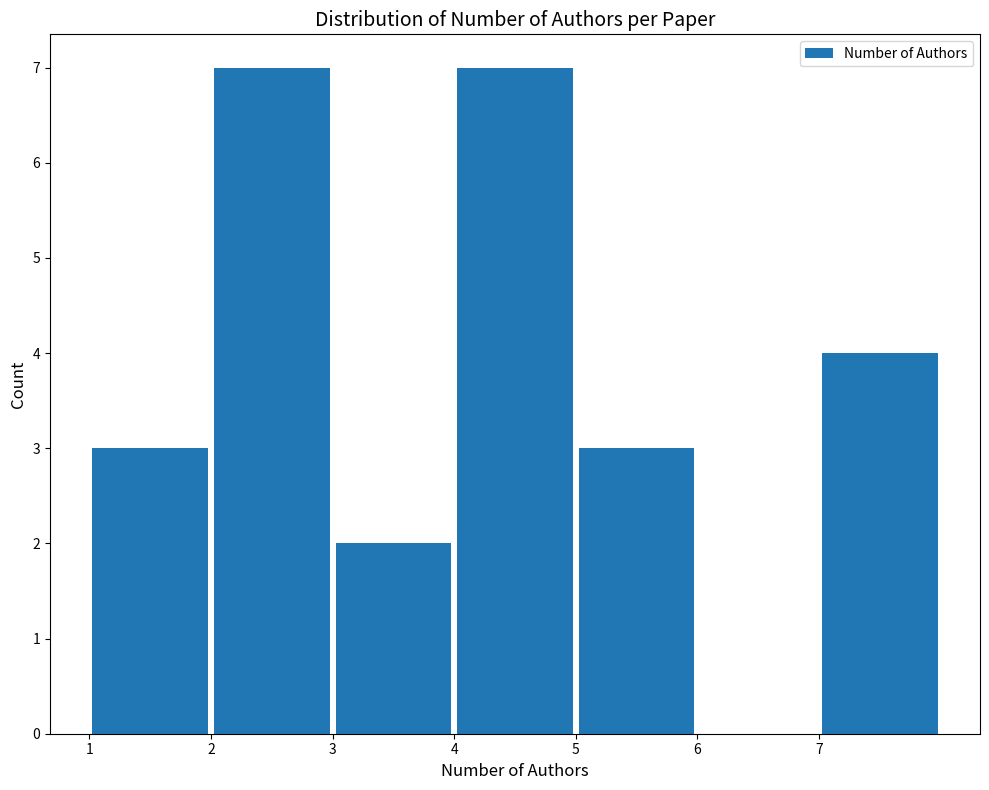

Reading left to right, list every bar in this chart as the range it spans on the x-axis followed by its height. The values are not printed on the chart, so give them approximately, as read against the axis.

1 to 2: 3
2 to 3: 7
3 to 4: 2
4 to 5: 7
5 to 6: 3
6 to 7: 0
7 to 8: 4